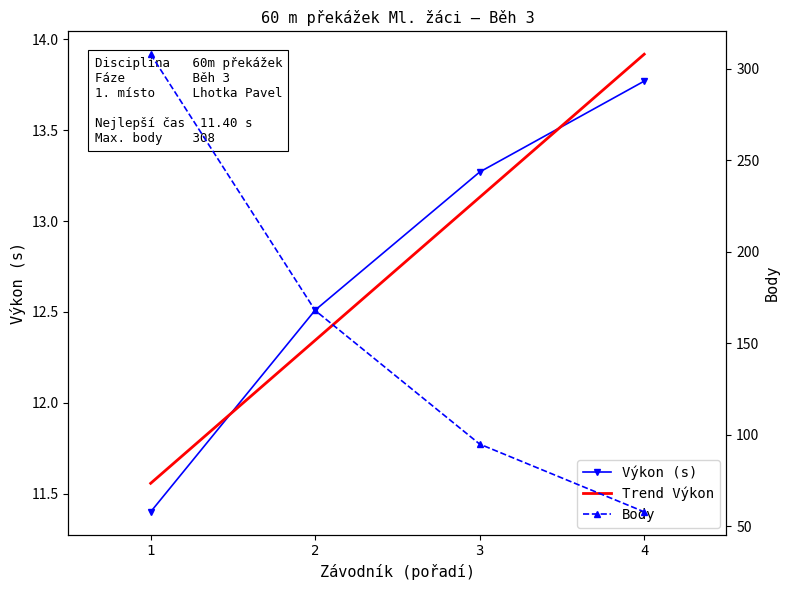

True or false: Body and Výkon cross at least once.

False